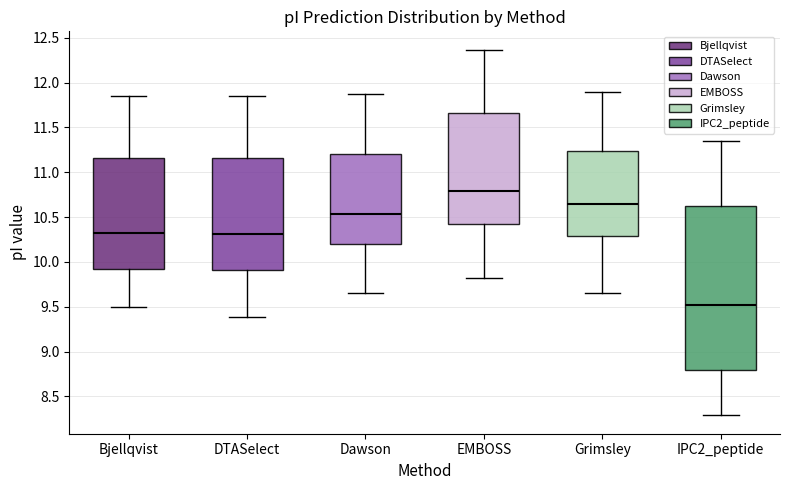

Where is the lower edge of the box for EMBOSS on the y-axis? The values are not printed on the chart, so give them approximately, as read against the axis.

10.40